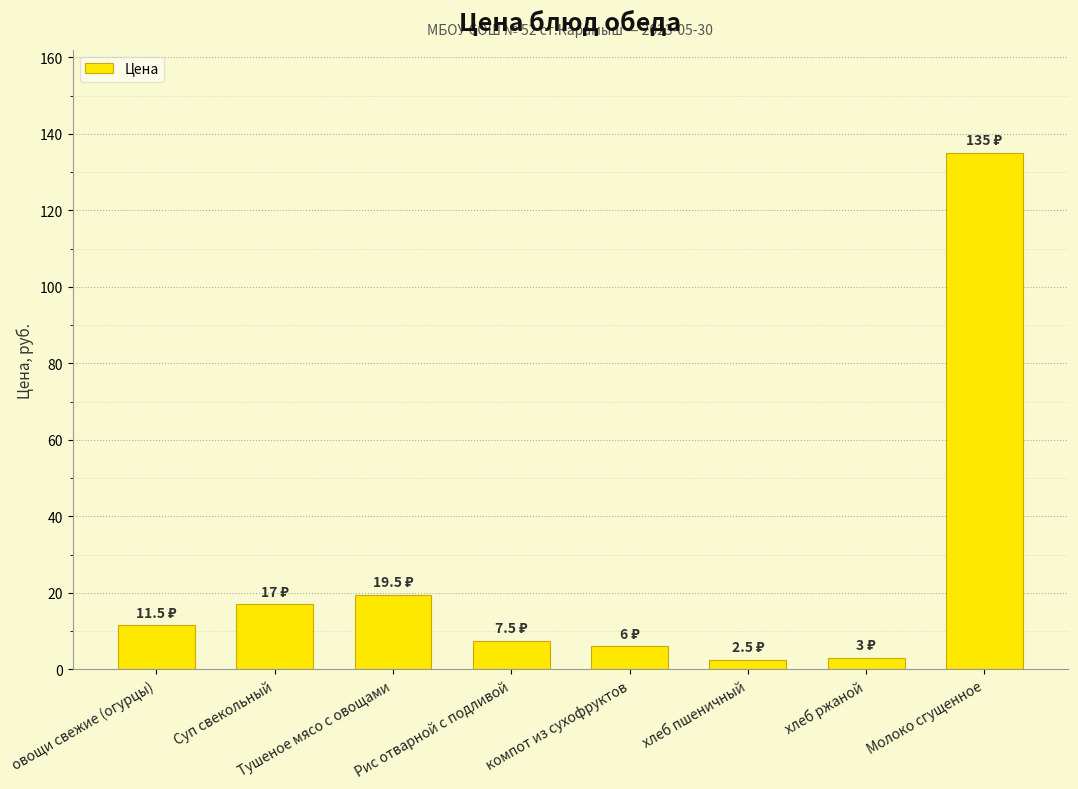

Which category has the highest value across all series?

Молоко сгущенное